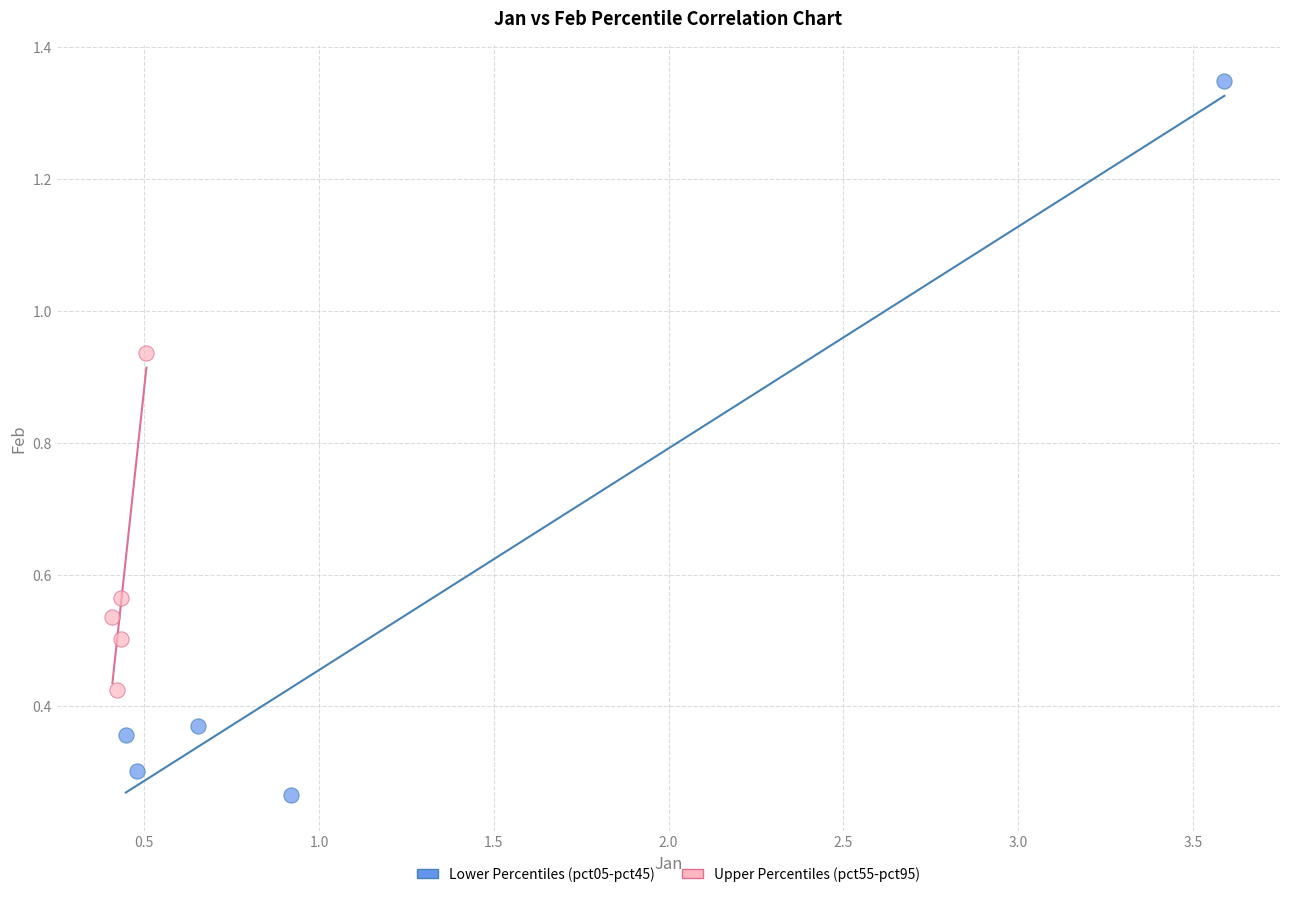

Which series reaches the maximum Y coordinate?

Lower Percentiles (pct05-pct45)